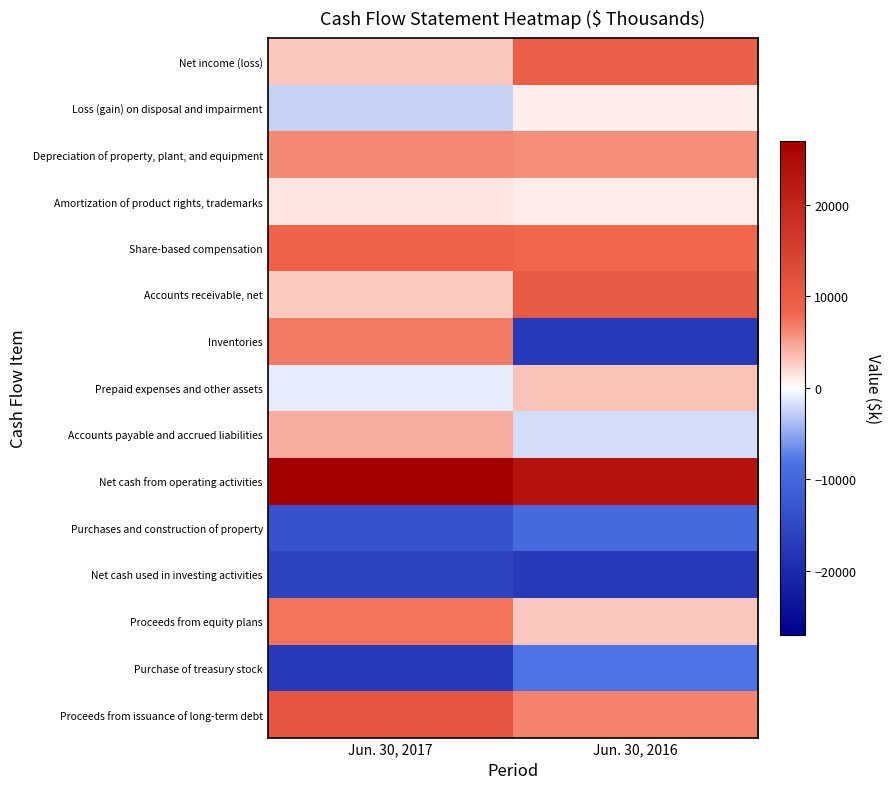

How many series are shown in this chart?

15